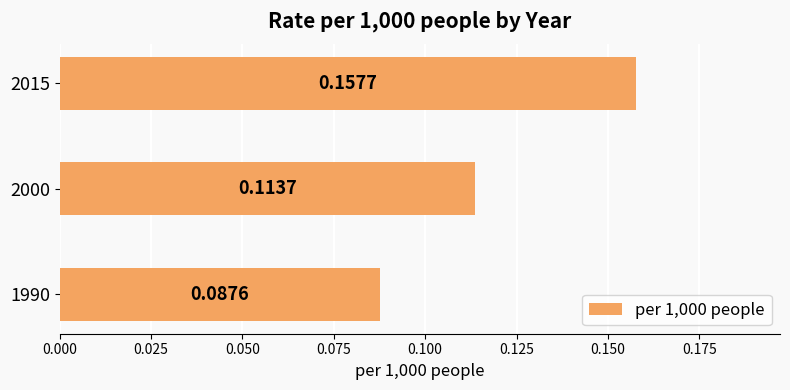

Rank the categories by value from highest to lowest.

2015, 2000, 1990